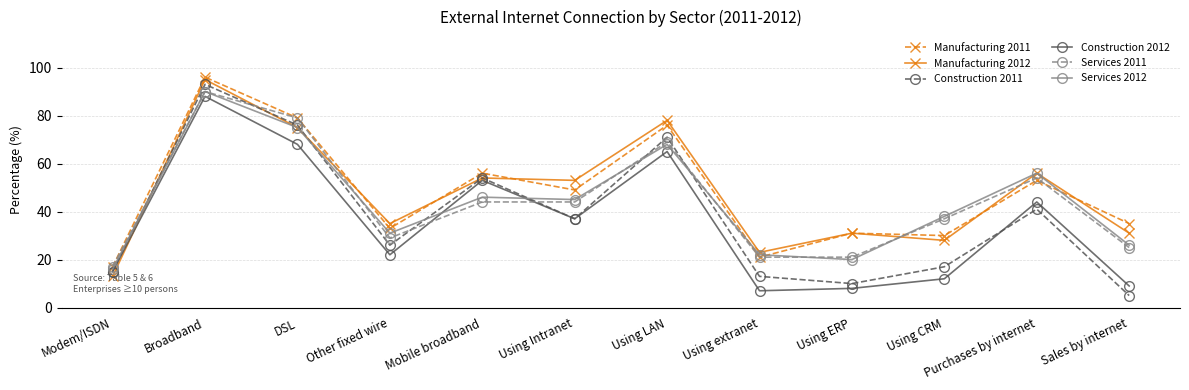

True or false: Manufacturing 2012 has more than 0 points higher than both neighbors.

True